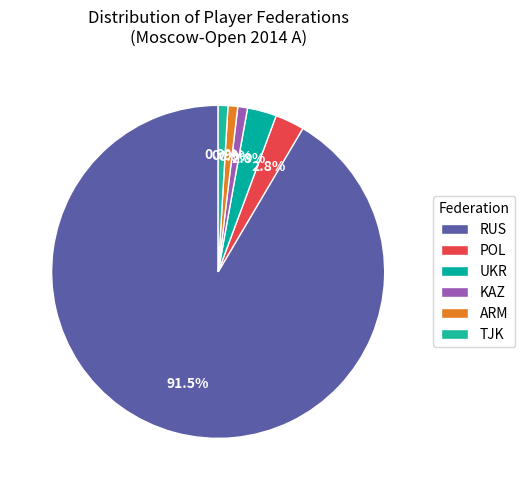

Count the number of slices in the pie.

6